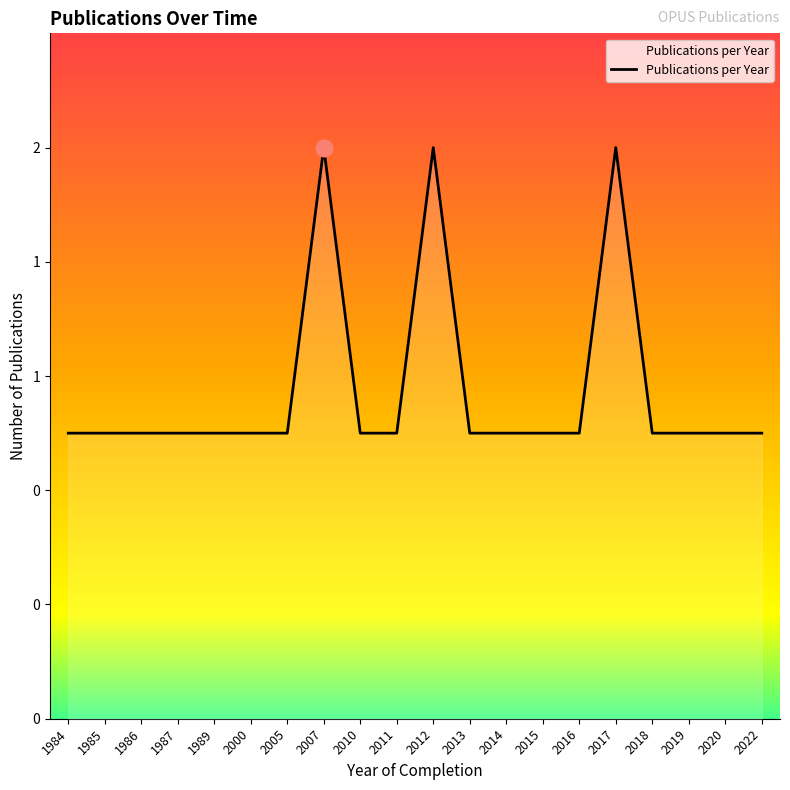

True or false: the data shows 1 at 1985.

True